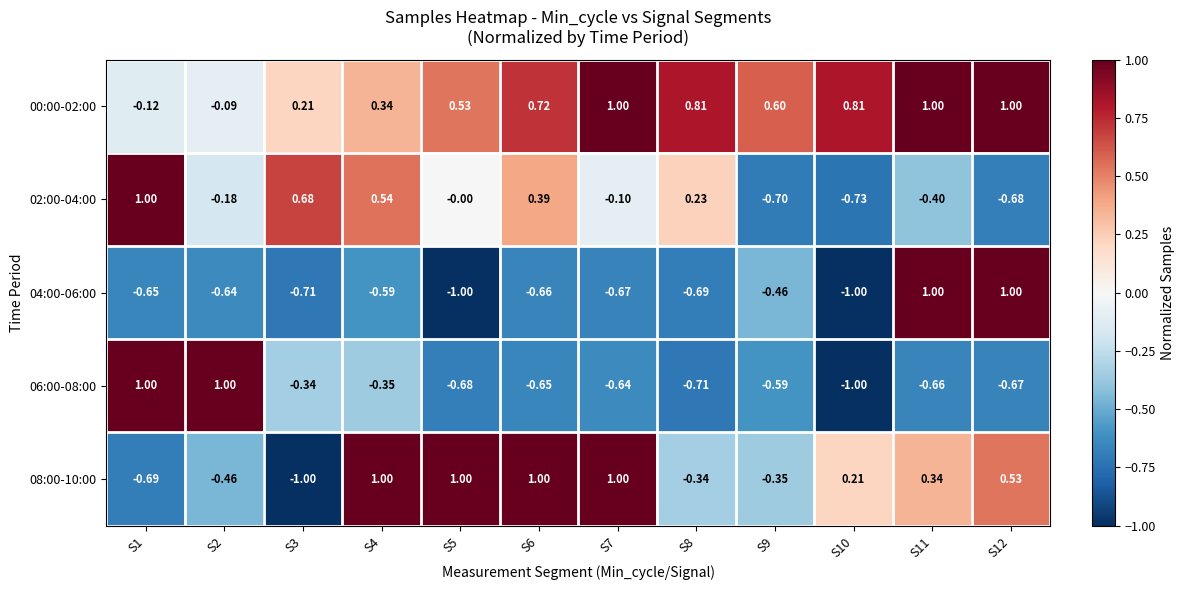

At how many categories does at least one series exceed 0?

12